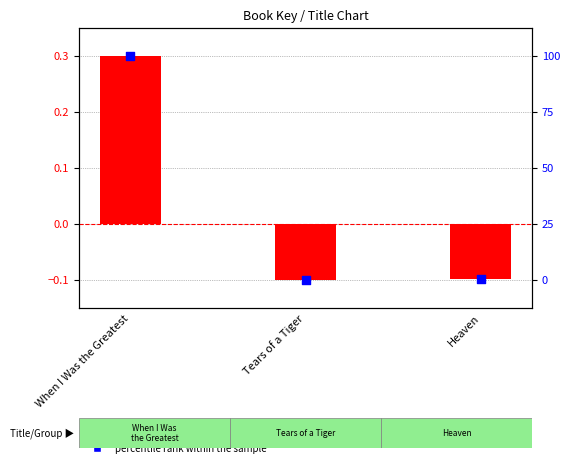

Which series has the largest total across all categories?

percentile rank within the sample